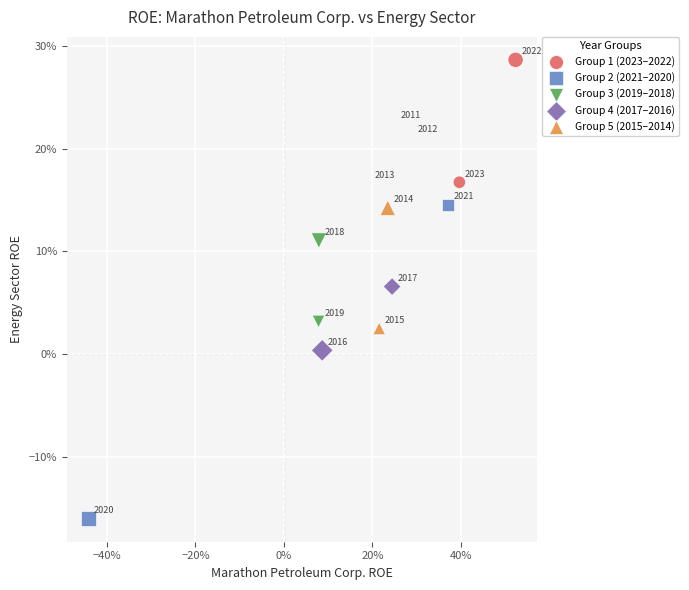

Which series has the widest spread of Y values?

Group 2 (2021–2020)